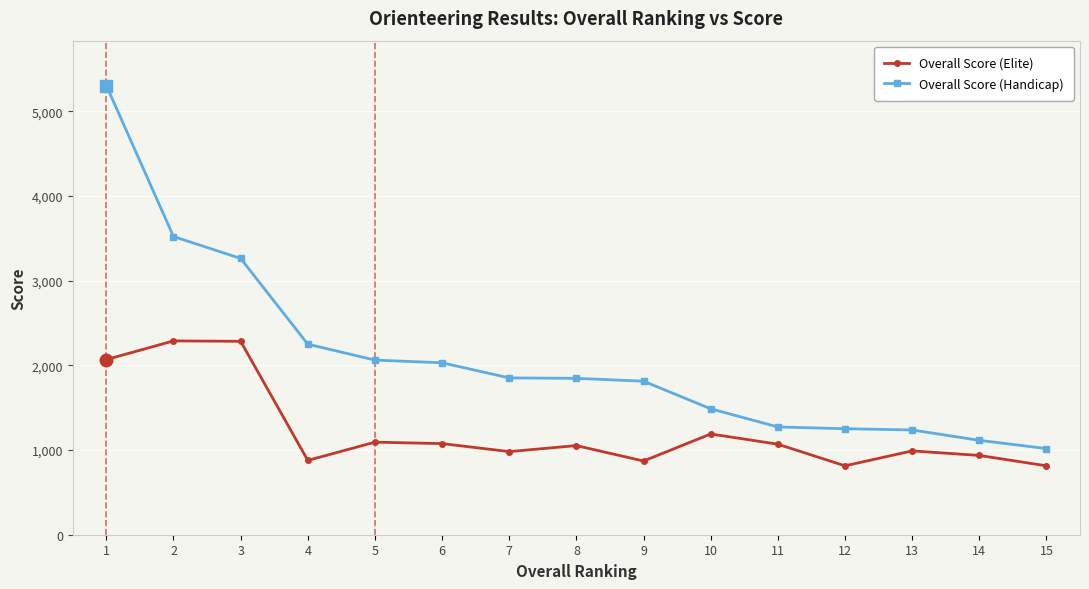

Is it true that Overall Score (Handicap) equals 1083.0 at 9?

False